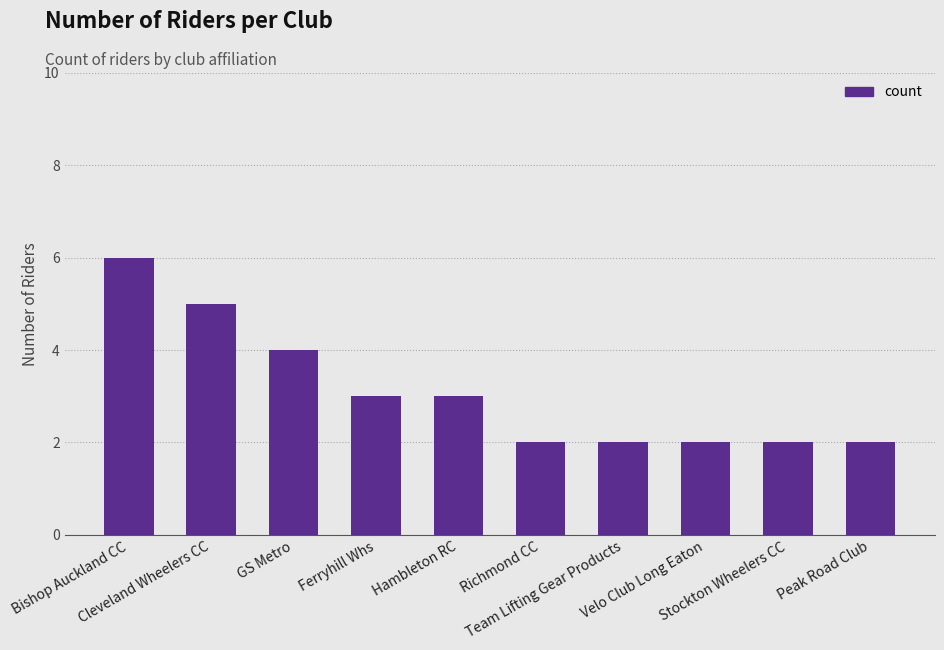

What is the sum of all values?

31